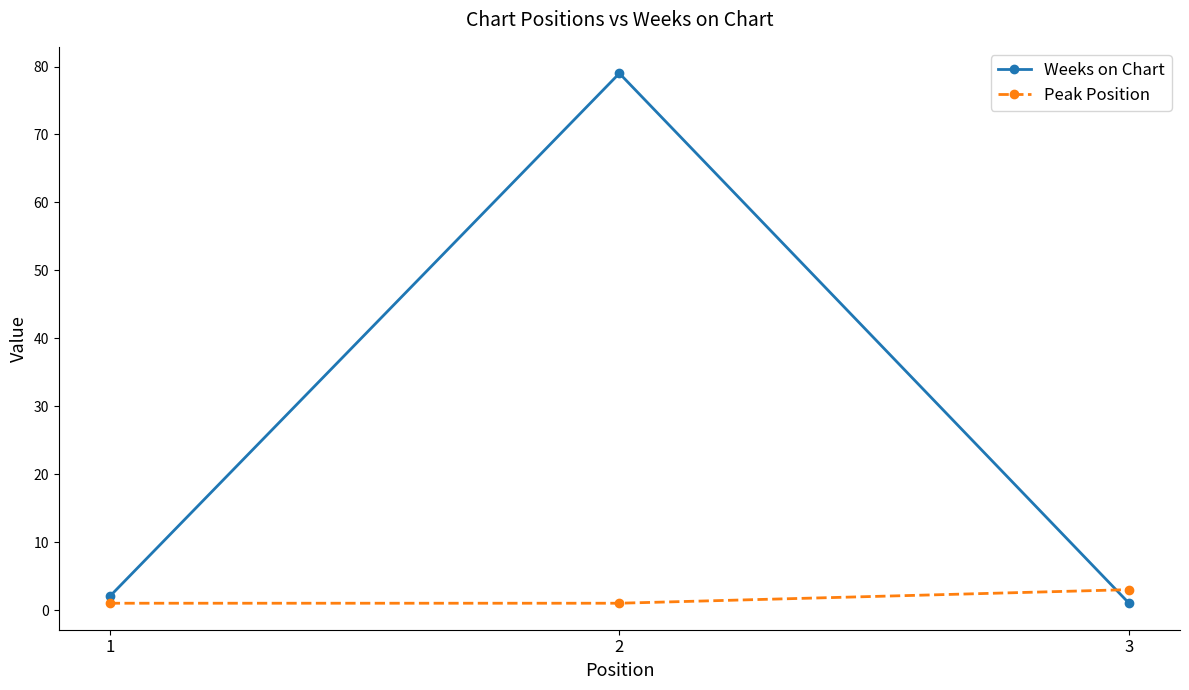

The value of Weeks on Chart at 1 is 2. True or false?

True